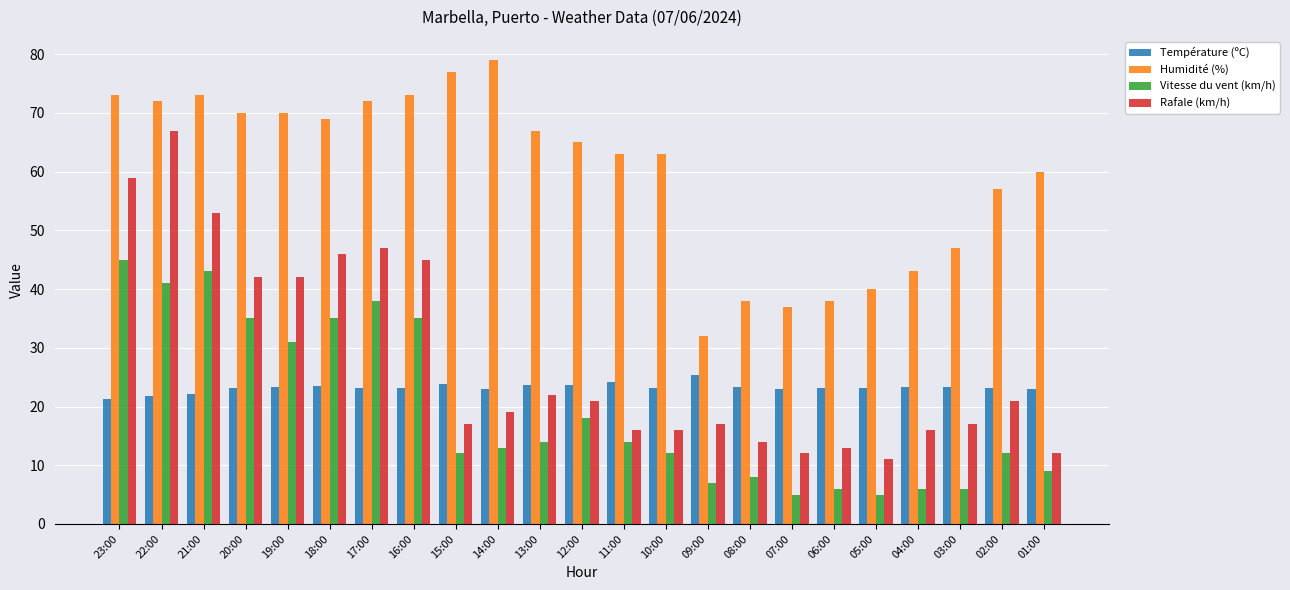

True or false: Rafale (km/h) has a value of 12.0 at 07:00.

True